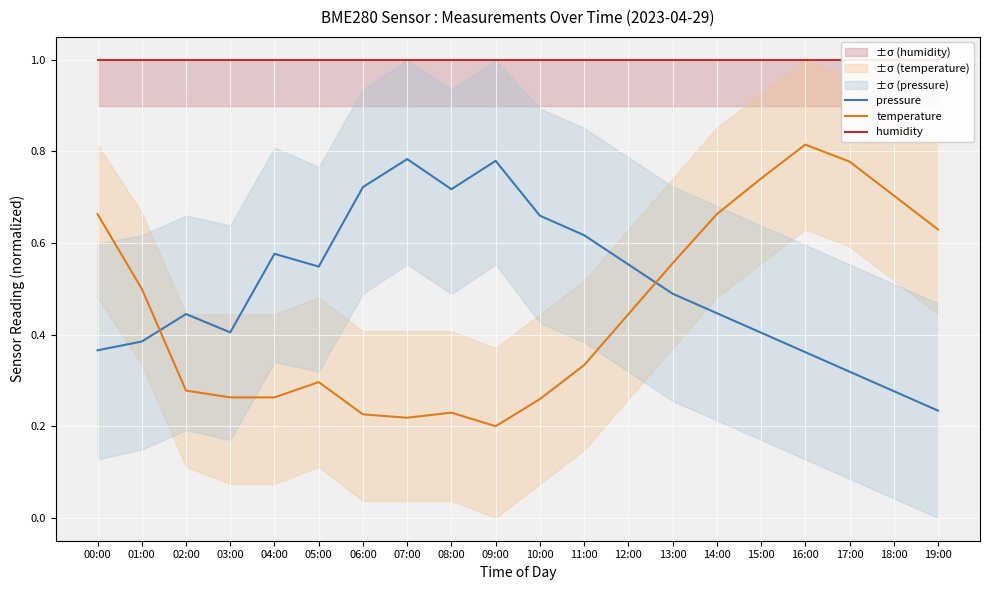

Rank the series at 08:00 from highest to lowest value.

humidity, pressure, temperature